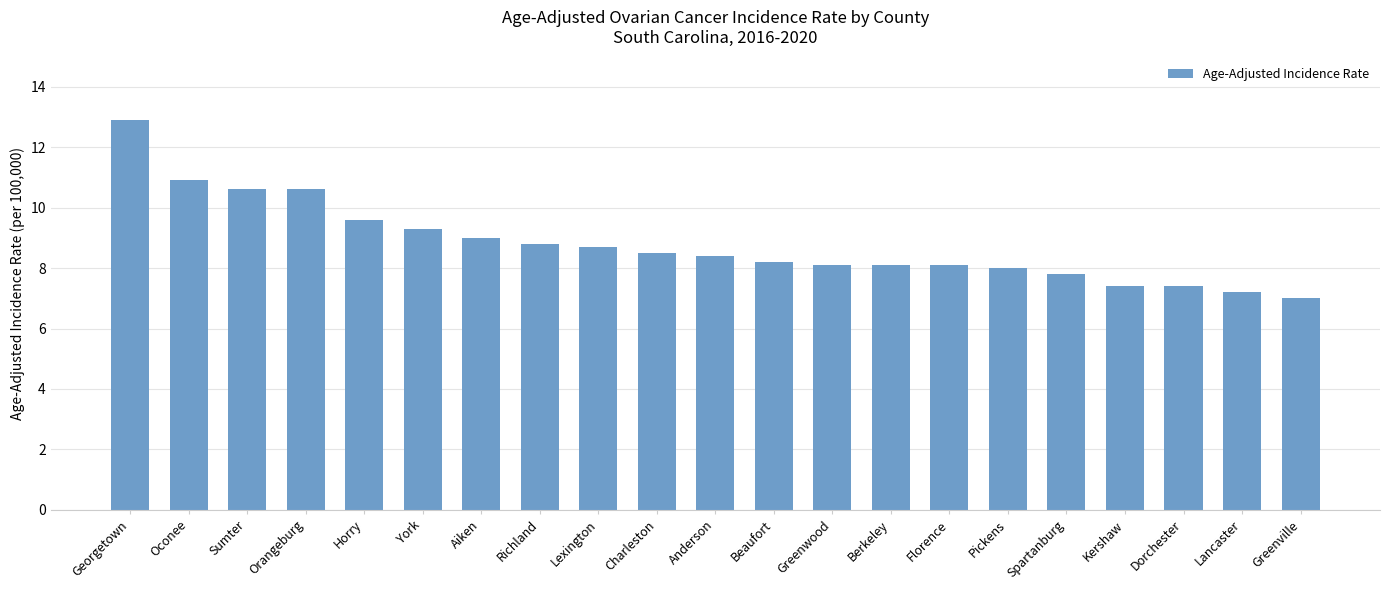

How many data points does each series have?

21